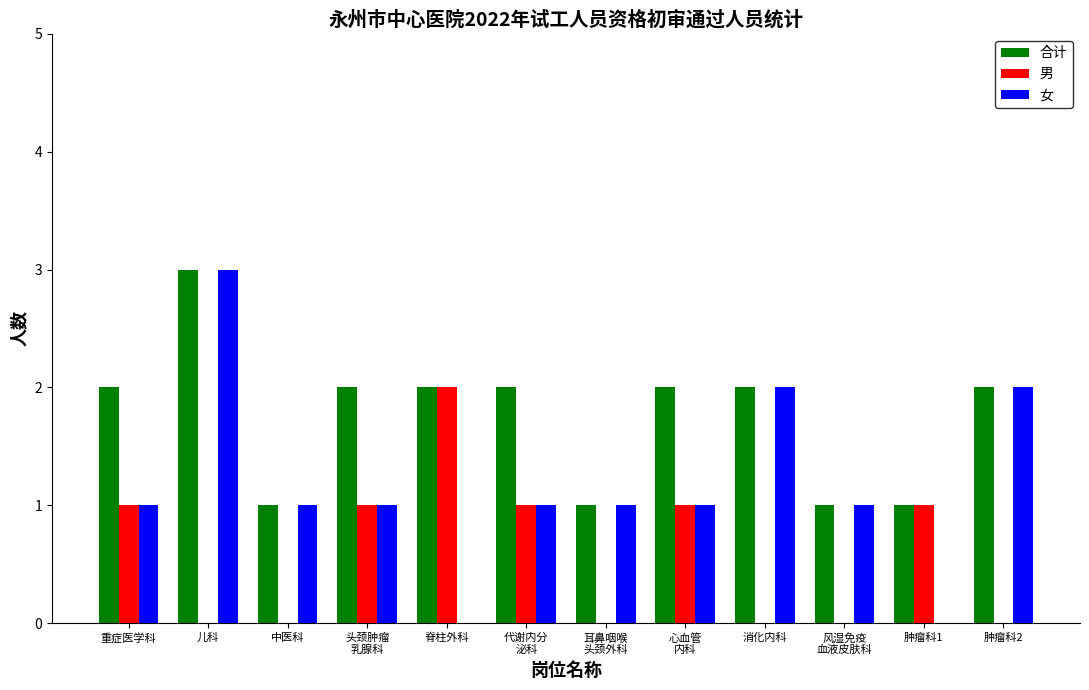

Is it true that 男 equals 1 at 中医科?

False